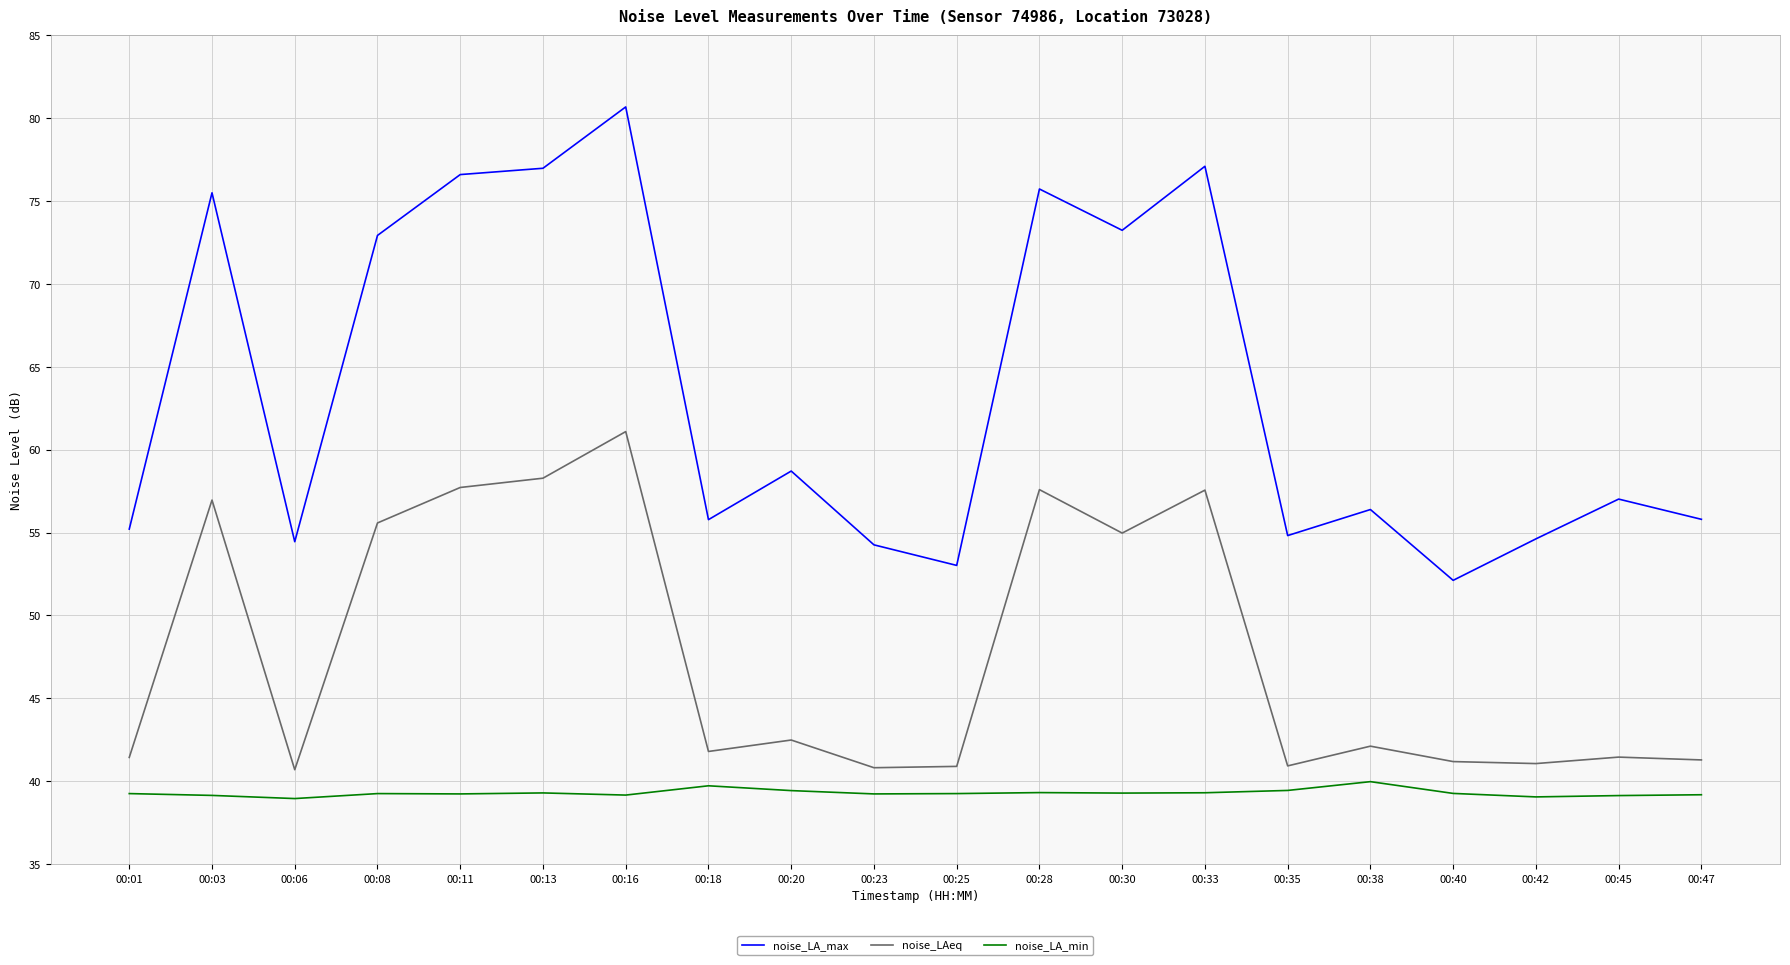

Read the noise_LA_max value at 00:06.

54.5